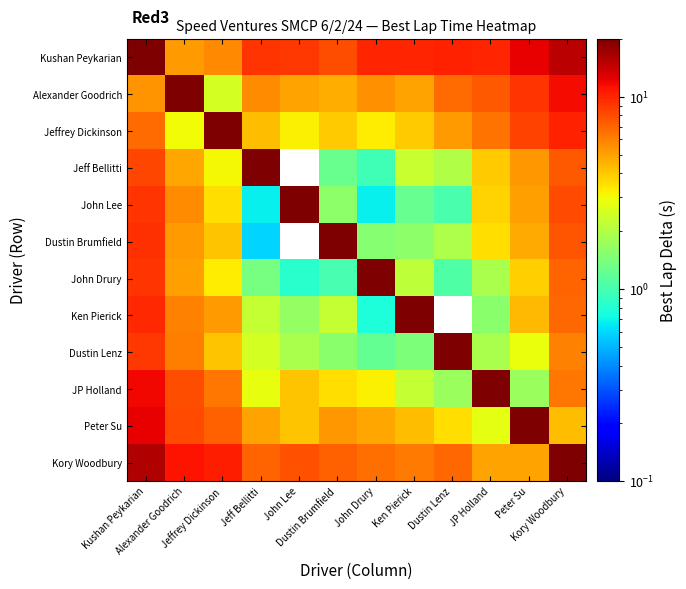

What is the sum of all Alexander Goodrich values?

214.3